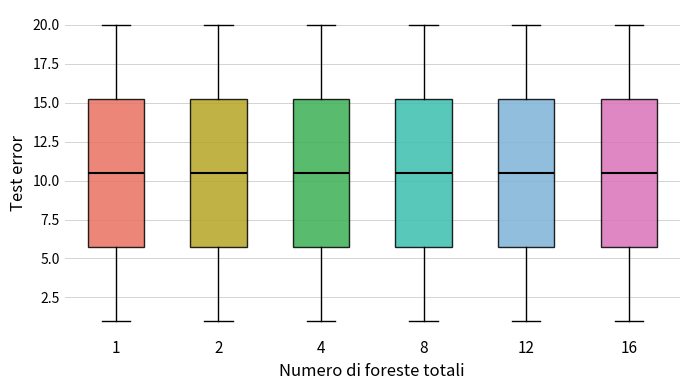

Reading left to right, read every box against the y-axis: the position of its median line, the range the box covers, and the ends of its whiskers. The values are not printed on the chart, so give them approximately, as read against the axis.

1: median 10.5, box 6.0 to 15.5, whiskers 1.0 to 20.0
2: median 10.5, box 6.0 to 15.5, whiskers 1.0 to 20.0
4: median 10.5, box 6.0 to 15.5, whiskers 1.0 to 20.0
8: median 10.5, box 6.0 to 15.5, whiskers 1.0 to 20.0
12: median 10.5, box 6.0 to 15.5, whiskers 1.0 to 20.0
16: median 10.5, box 6.0 to 15.5, whiskers 1.0 to 20.0